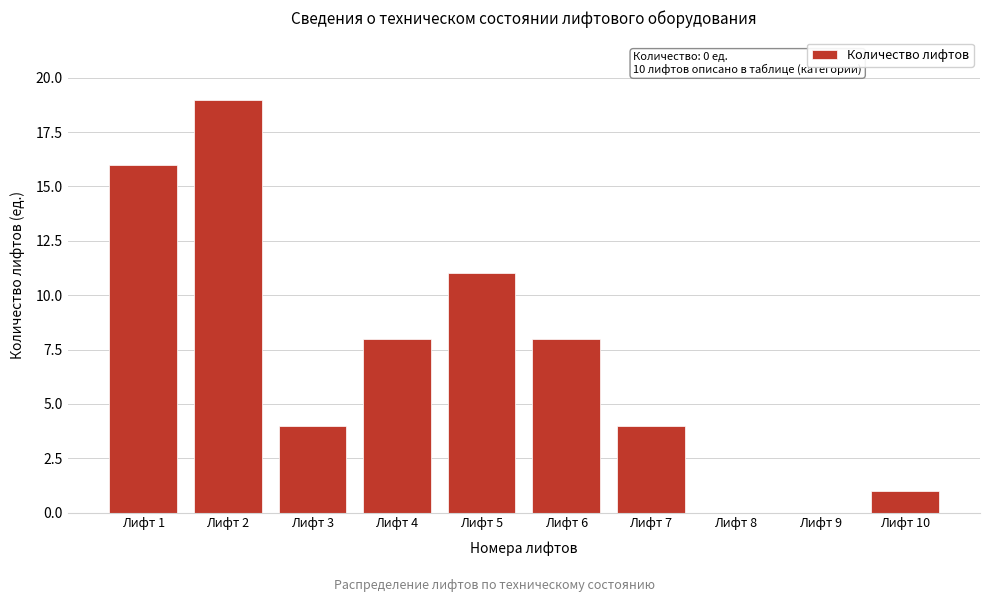

Reading left to right, extract all data points from this chart.

Лифт 1=16	Лифт 2=19	Лифт 3=4	Лифт 4=8	Лифт 5=11	Лифт 6=8	Лифт 7=4	Лифт 8=0	Лифт 9=0	Лифт 10=1